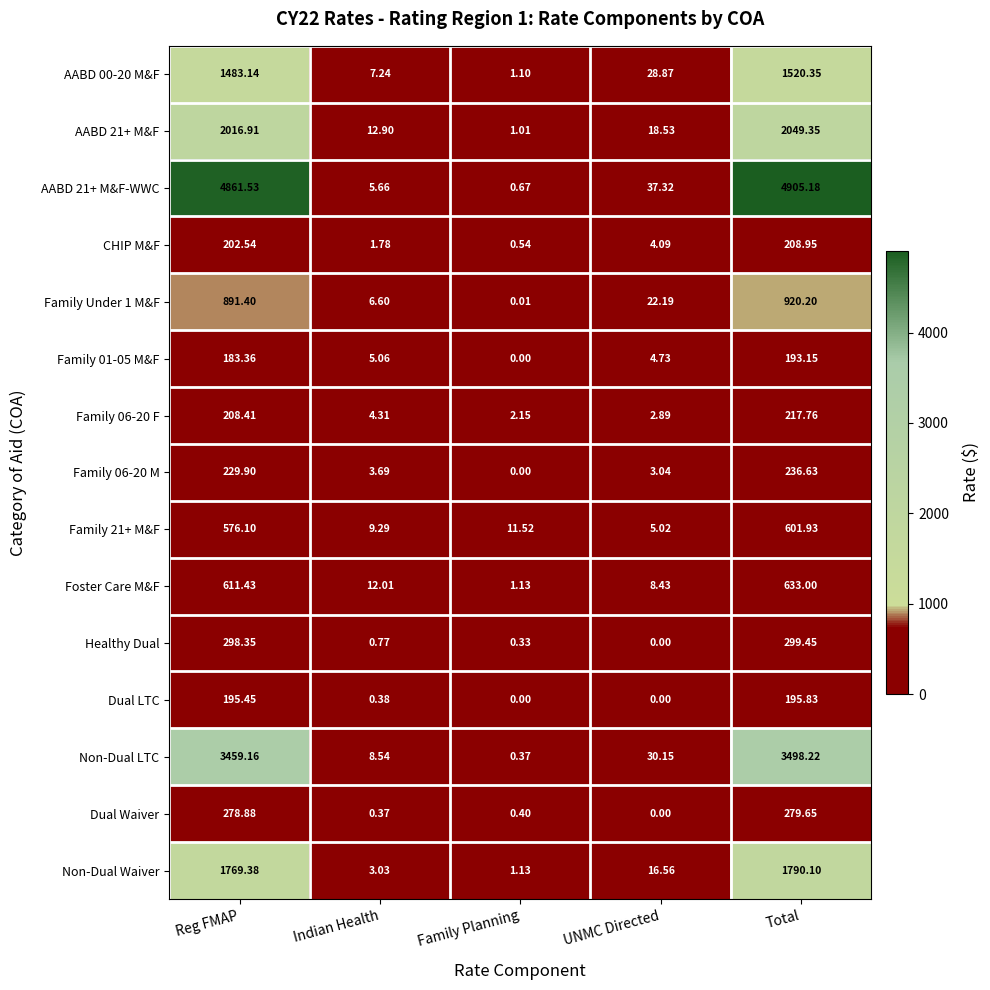

Which label corresponds to the largest value in the chart?

Total